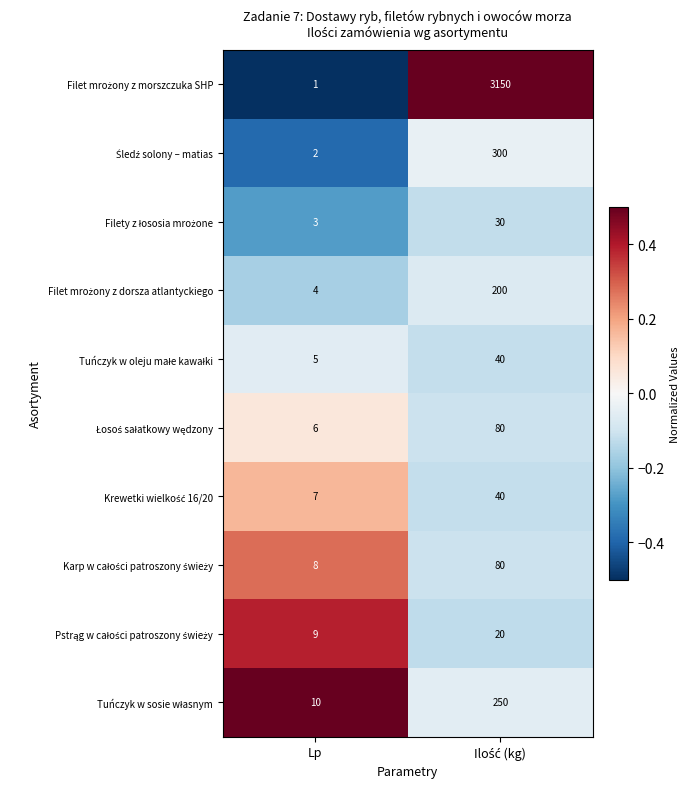

How many categories are shown in the chart?

2